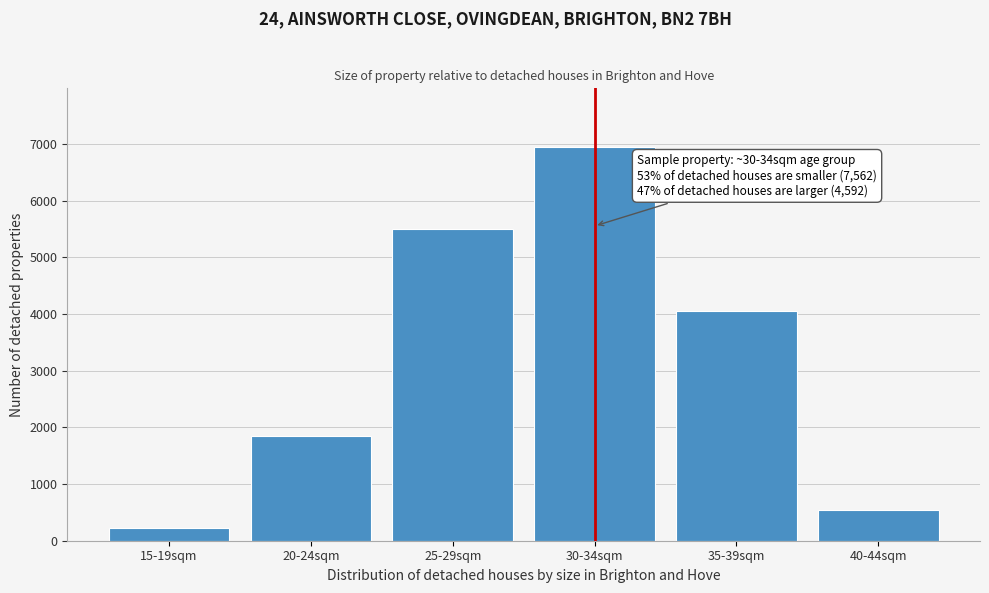

Reading left to right, extract all data points from this chart.

15-19sqm=220	20-24sqm=1844	25-29sqm=5498	30-34sqm=6942	35-39sqm=4058	40-44sqm=534